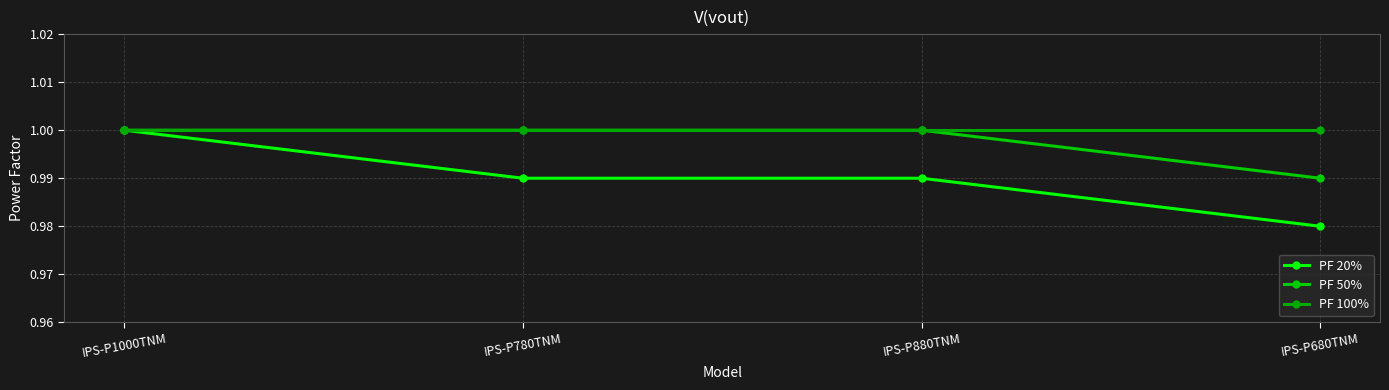

What is the total value across all series at IPS-P1000TNM?

3.0